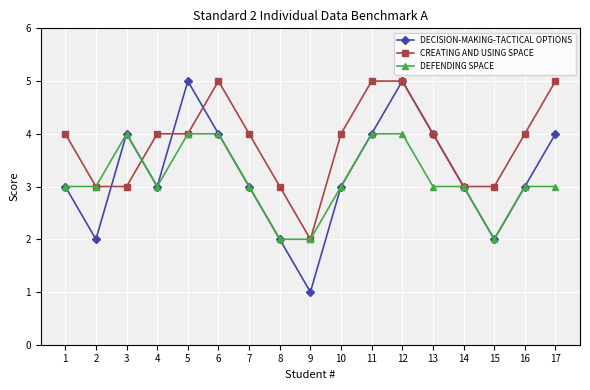

What is the maximum value for DECISION-MAKING-TACTICAL OPTIONS?

5